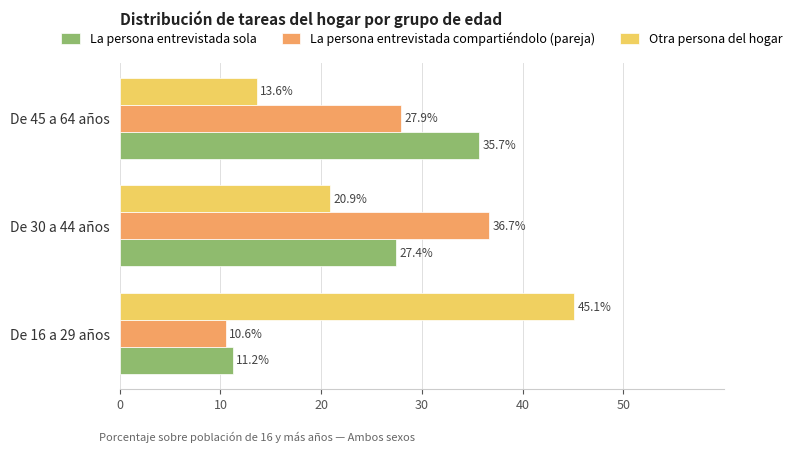

At which category is the sum across all series the highest?

De 30 a 44 años